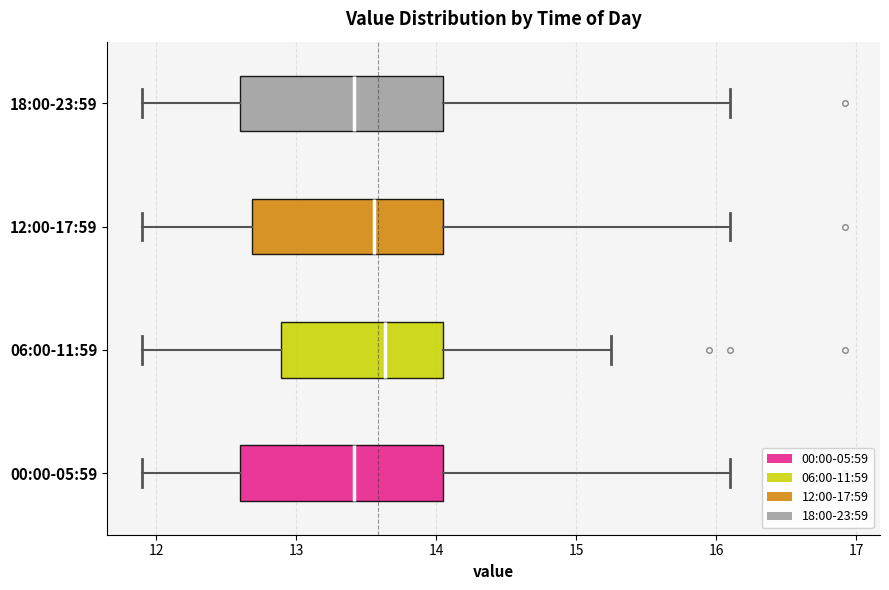

Where does the right whisker of the box for 06:00-11:59 end on the x-axis? The values are not printed on the chart, so give them approximately, as read against the axis.

15.3